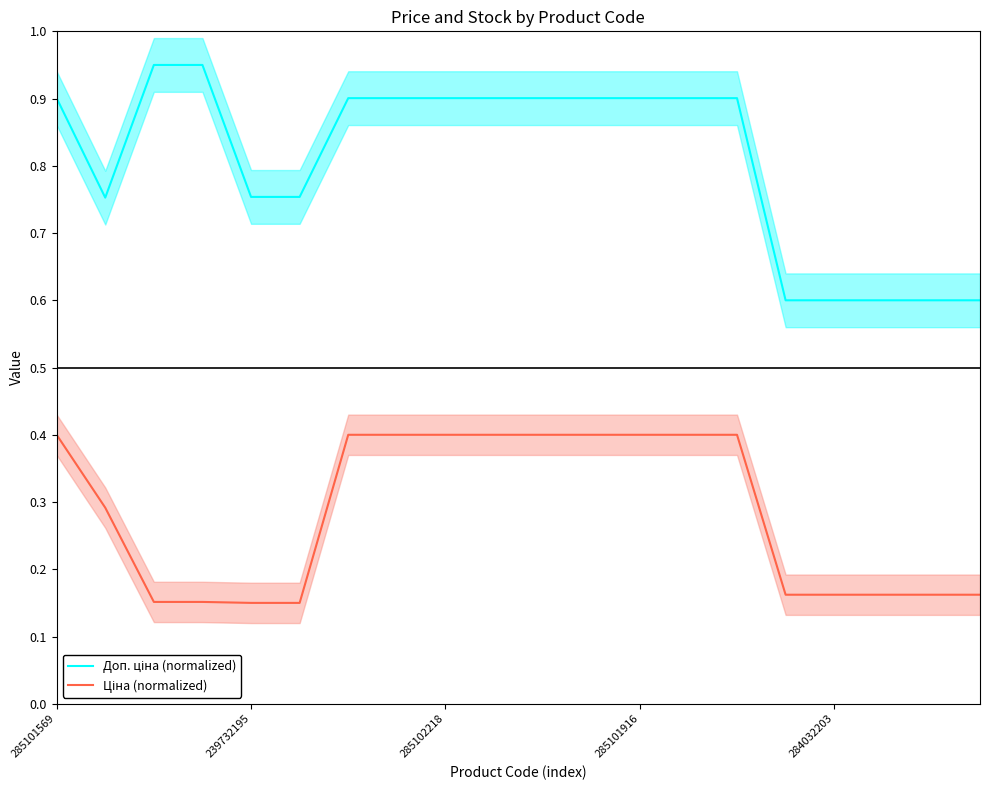

What is the difference between the maximum and minimum values in the Доп. ціна (normalized) series?

0.3